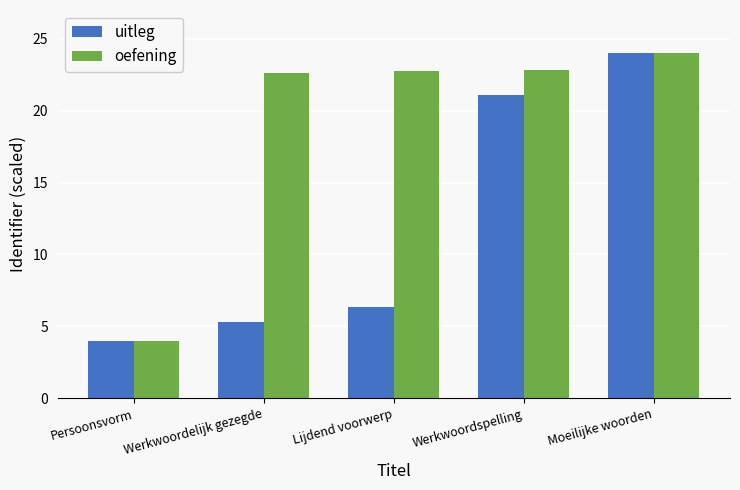

Are the bars horizontal?

No